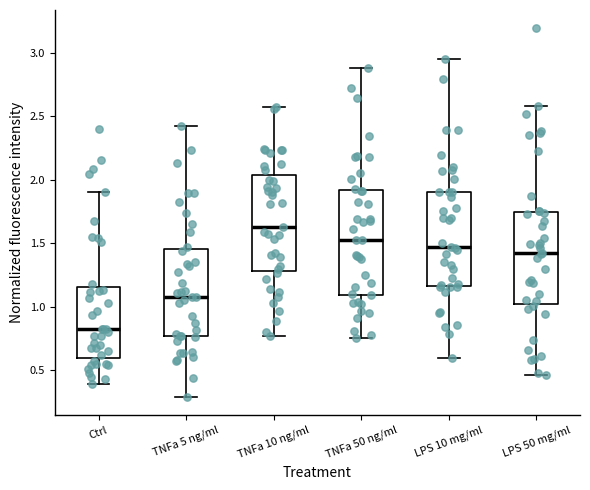

Which box is the tallest, from its lower edge to its upper edge?

TNFa 50 ng/ml